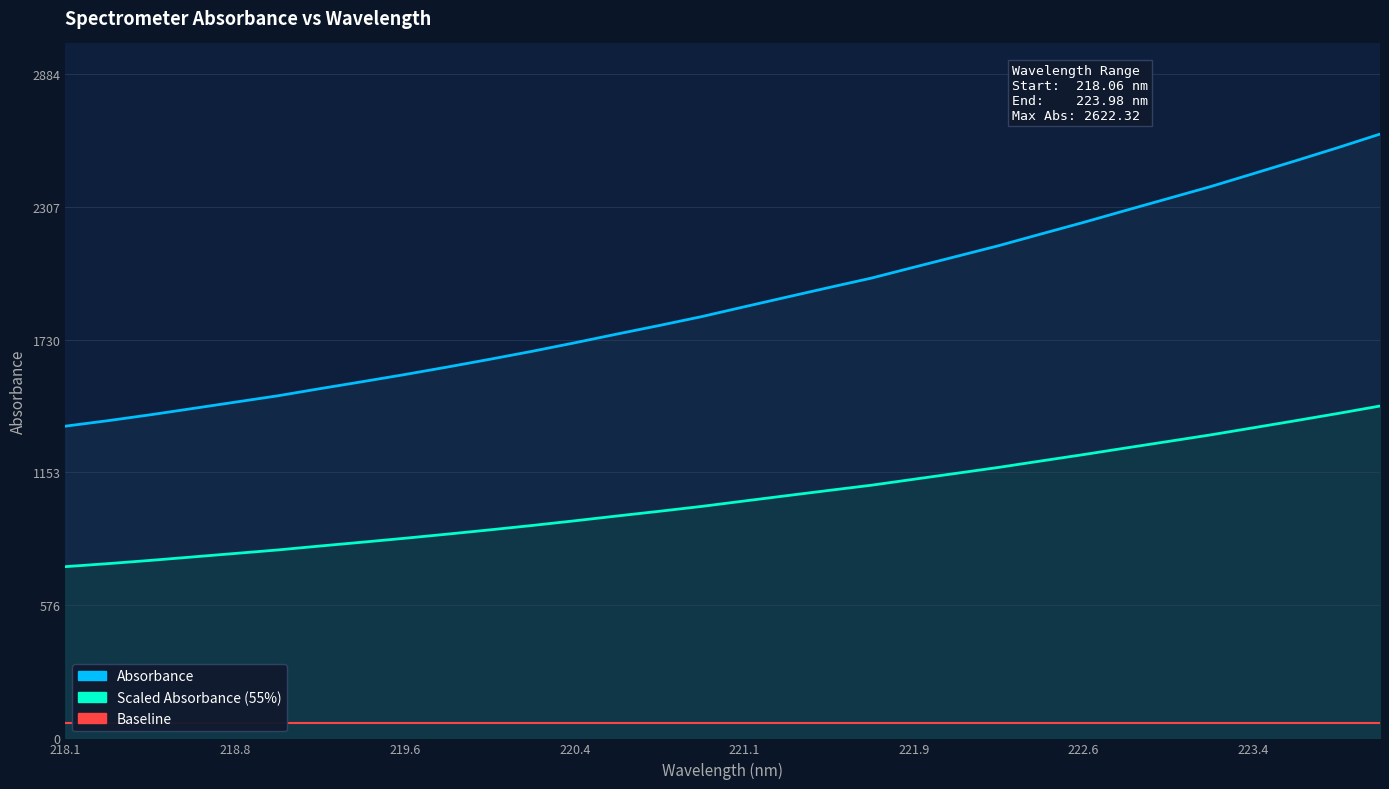

Rank the series by their maximum value, from lowest to highest.

Baseline, Scaled Absorbance (55%), Absorbance